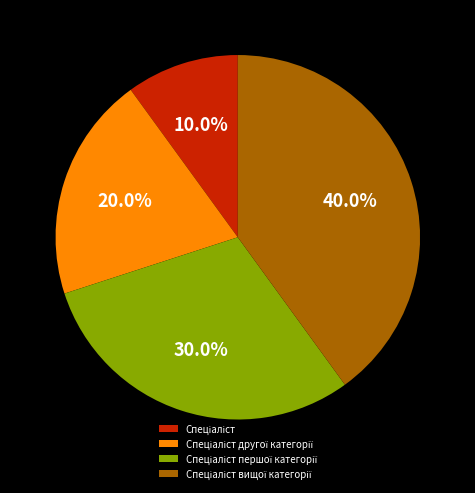

Does any single category account for the majority?

No